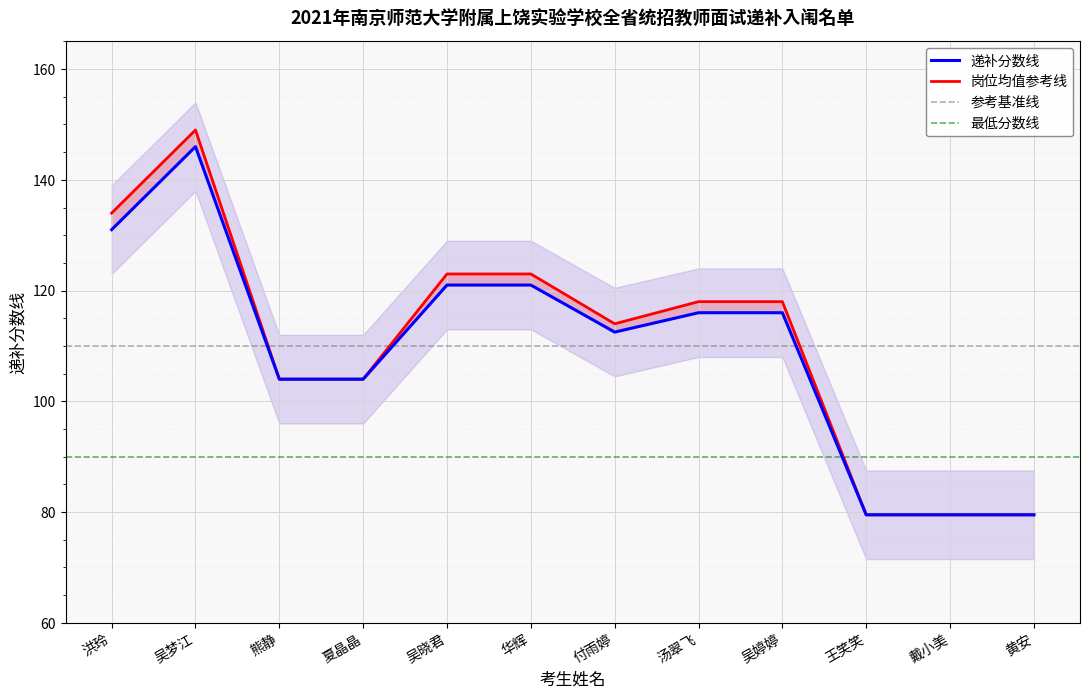

List the labels in order of value, largest first.

吴梦江, 洪玲, 吴晓君, 华辉, 汤翠飞, 吴婷婷, 付雨婷, 熊静, 夏晶晶, 王笑笑, 戴小美, 黄安